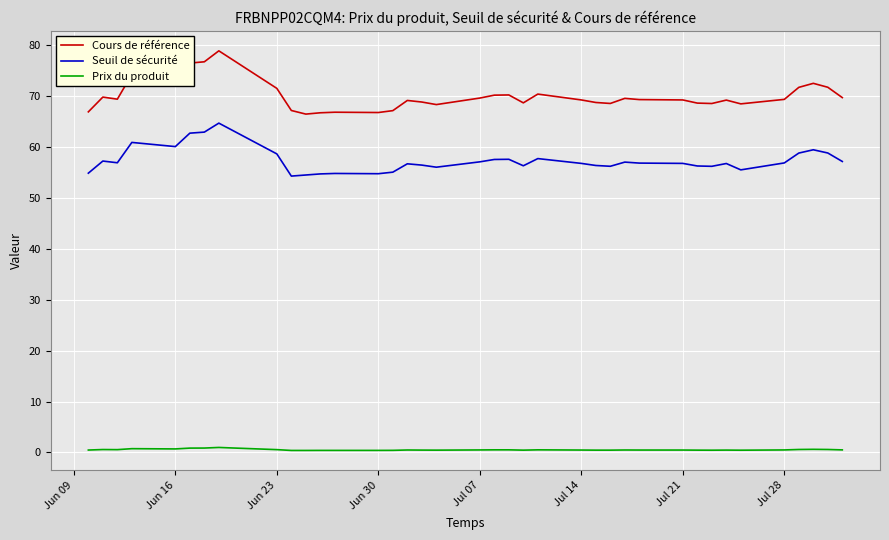

True or false: Prix du produit and Cours de référence intersect in this chart.

False